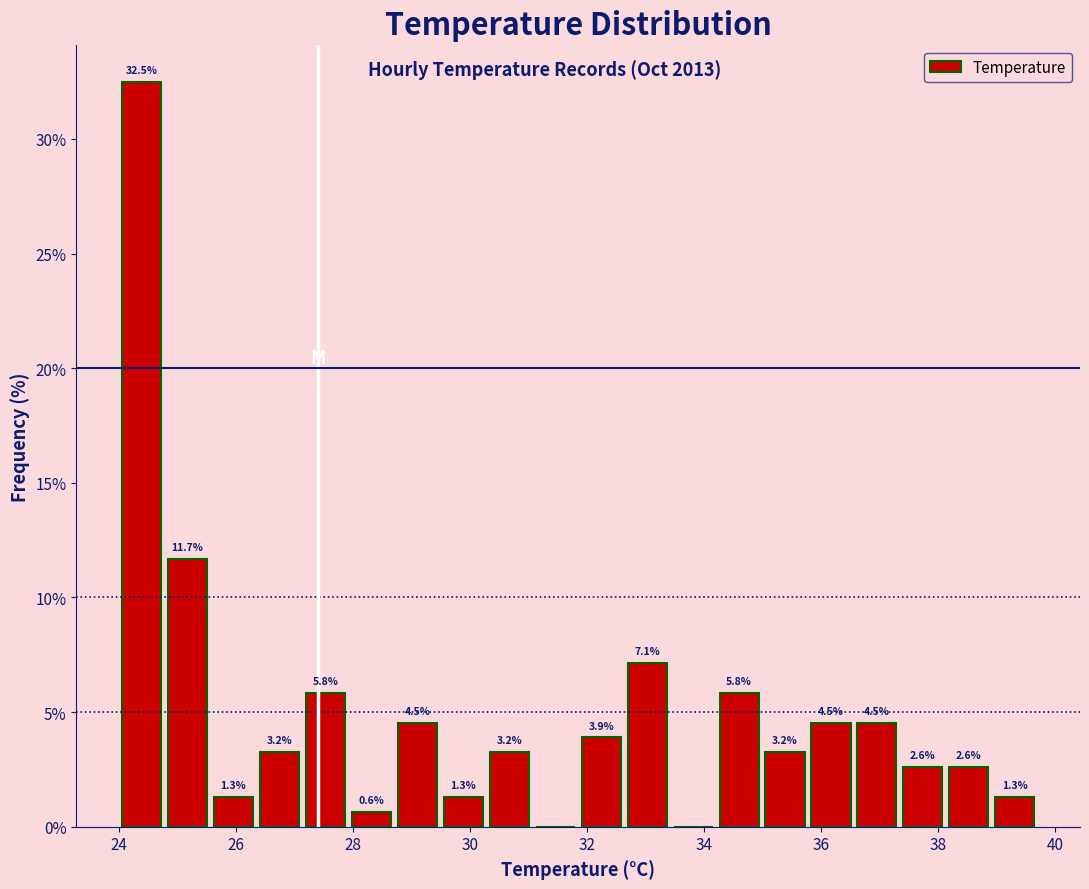

Read against the x-axis, roughly where is the centre of the tallest bar?

24.4